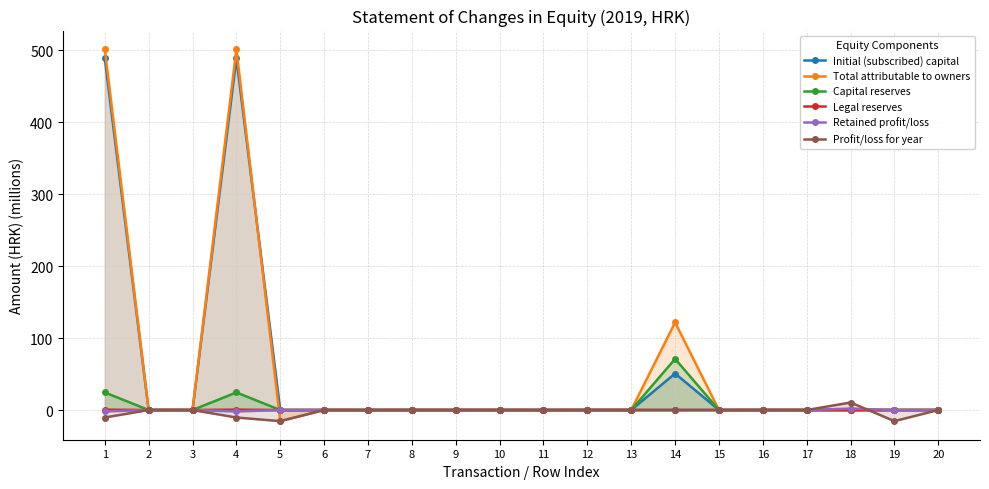

True or false: Legal reserves has more than 2 interior local peaks.

False